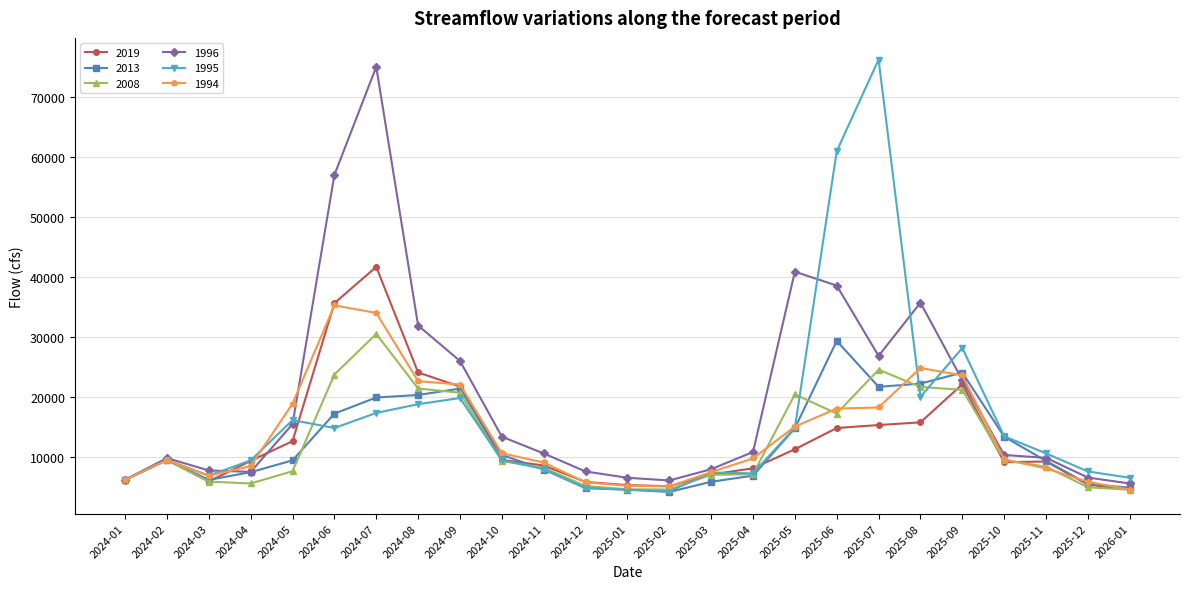

What are all the series names shown in the legend?

2019, 2013, 2008, 1996, 1995, 1994